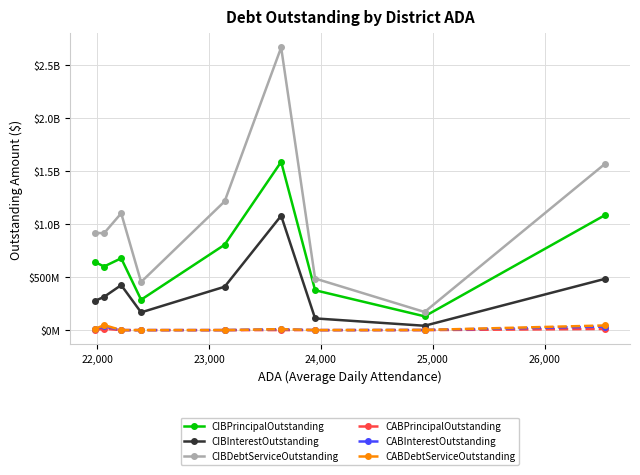

Which series has the largest range (max minus min)?

CIBDebtServiceOutstanding